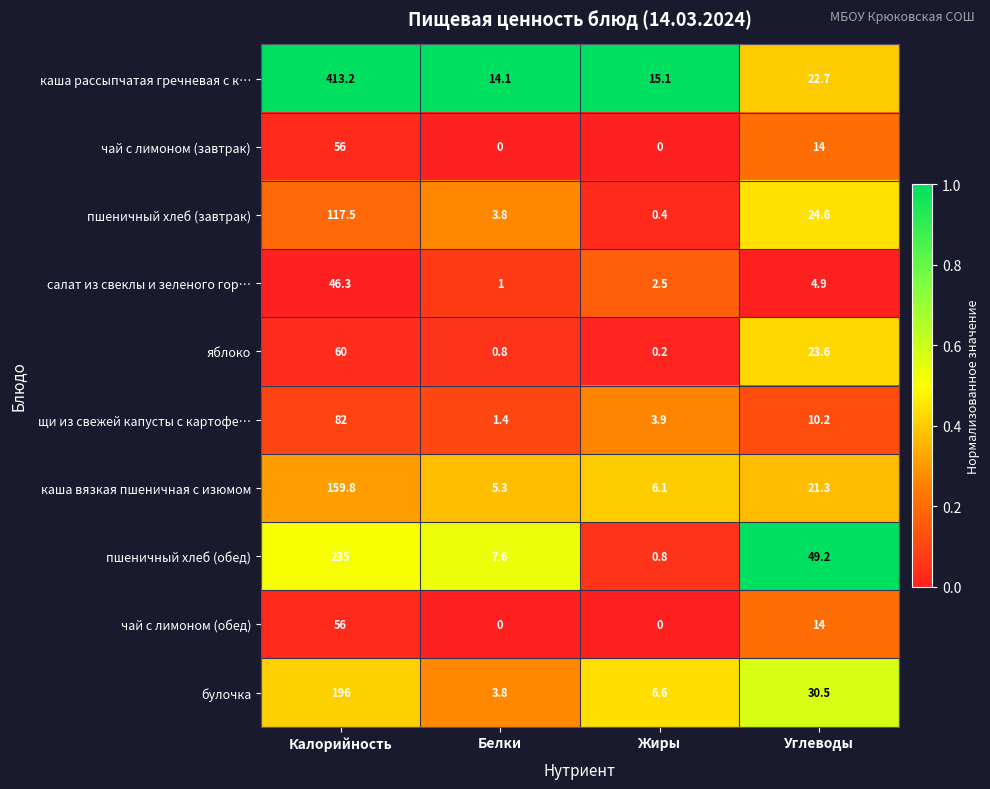

What is the difference between the maximum and minimum values in the яблоко series?

59.8